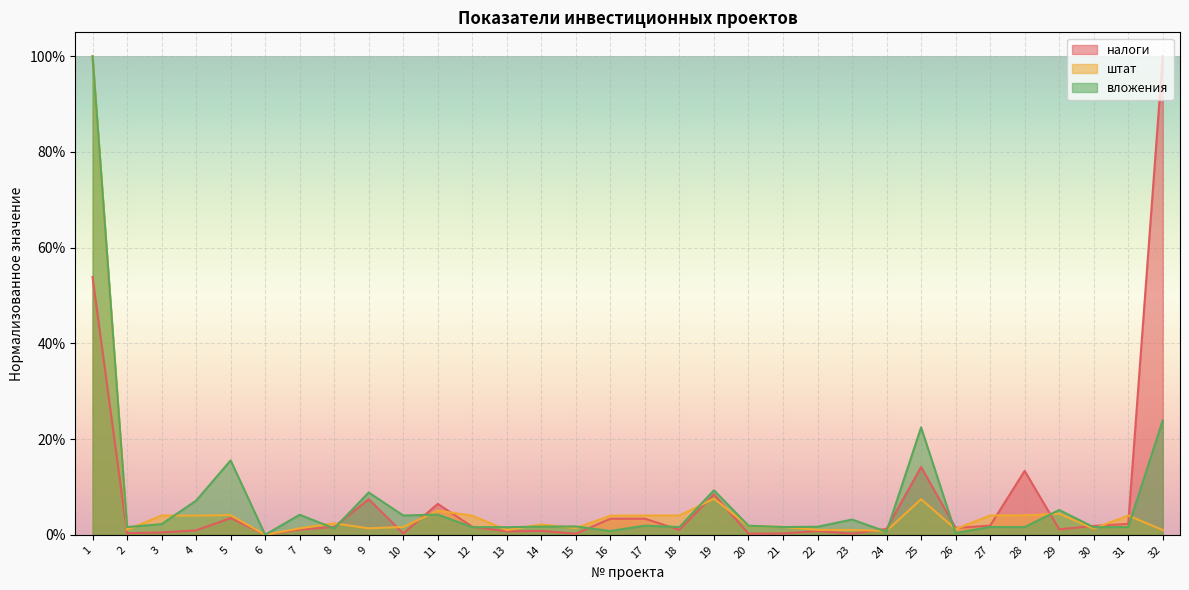

Does the chart display data point markers on the line(s)?

No